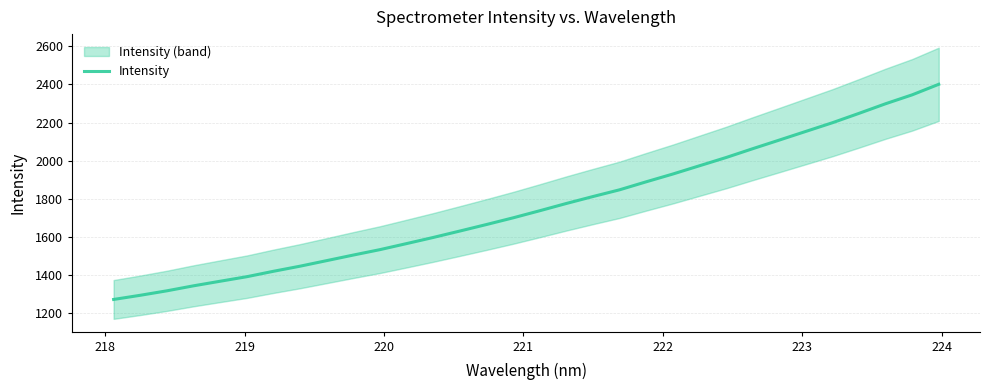

How many distinct data groups are displayed?

1